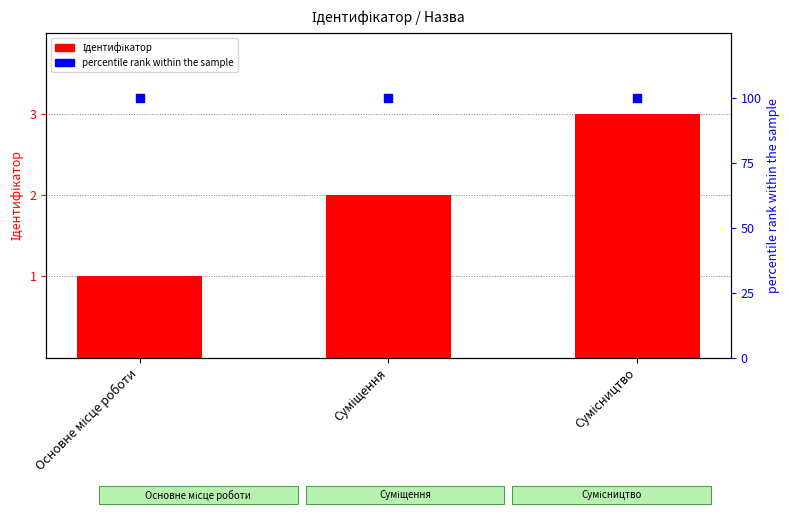

At how many categories does at least one series exceed 81?

3